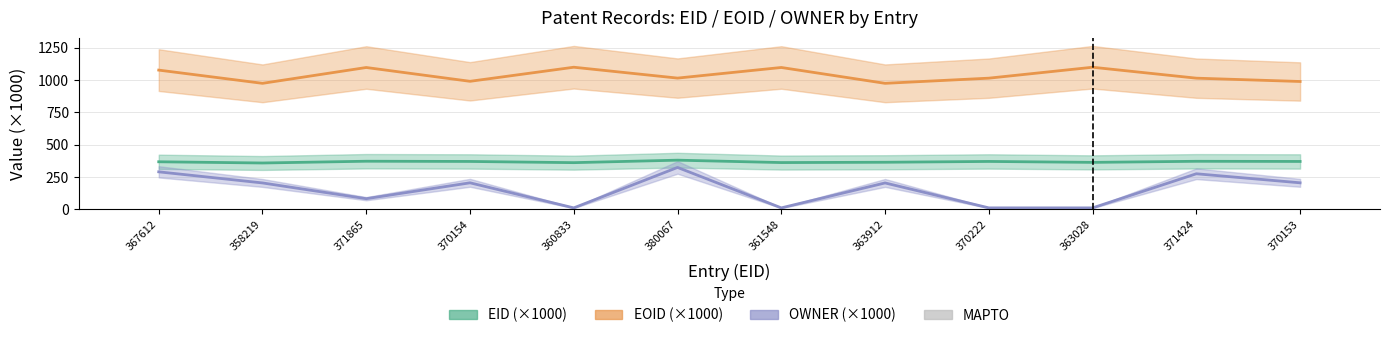

Rank the series by their maximum value, from highest to lowest.

EOID, EID, OWNER